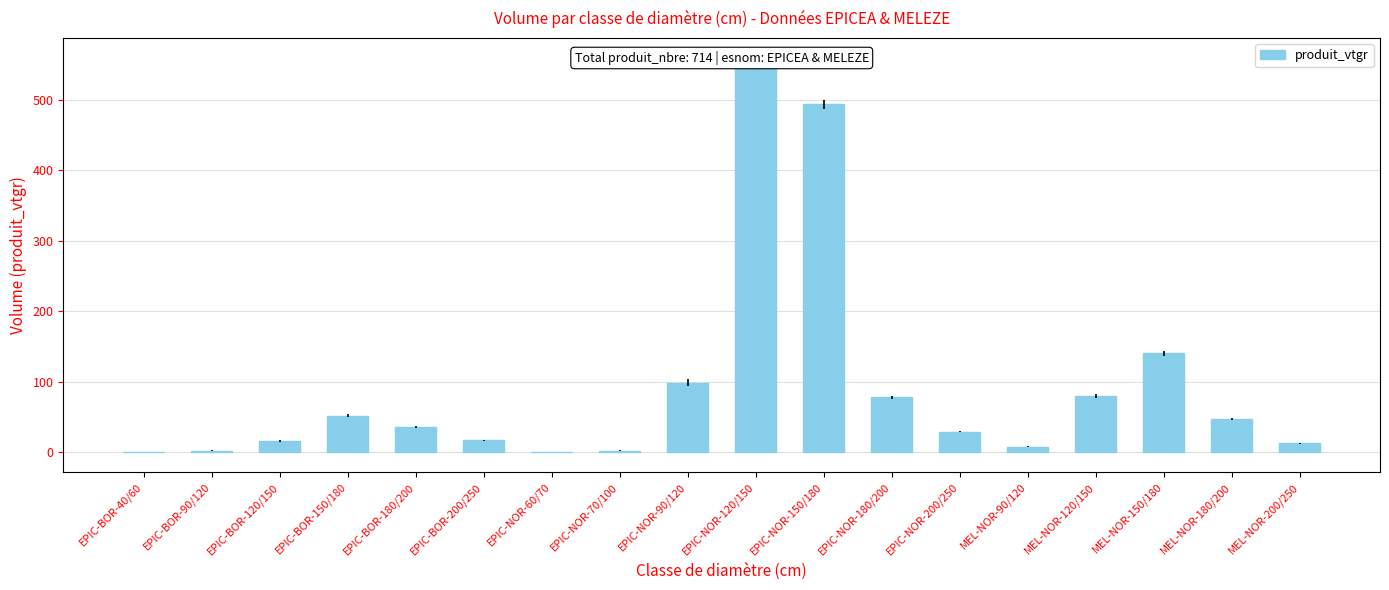

What is the sum of the values at EPIC-NOR-90/120 and EPIC-NOR-180/200?

176.5